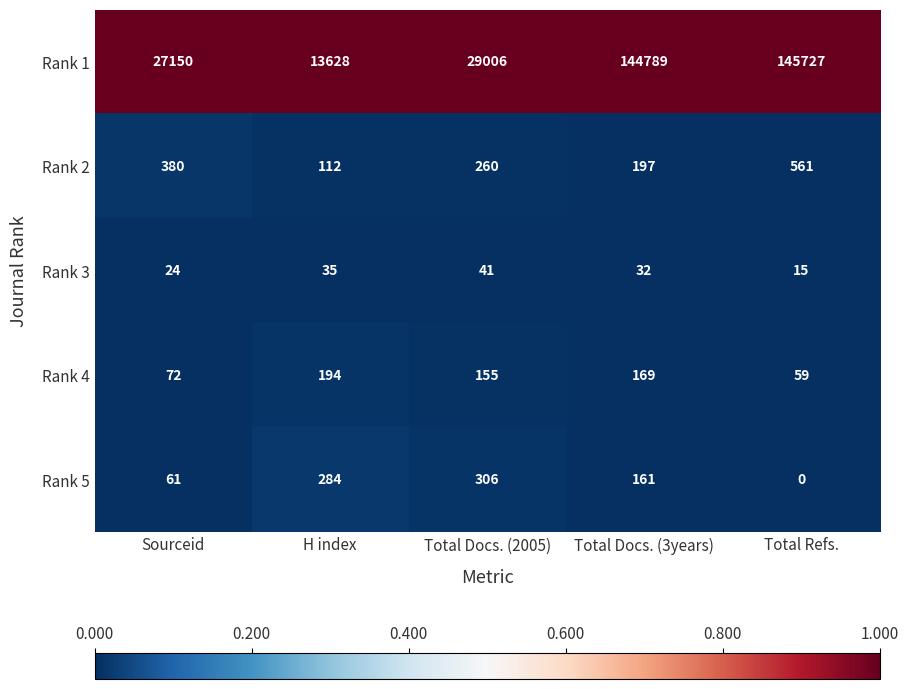

At which category is the sum across all series the highest?

Total Refs.